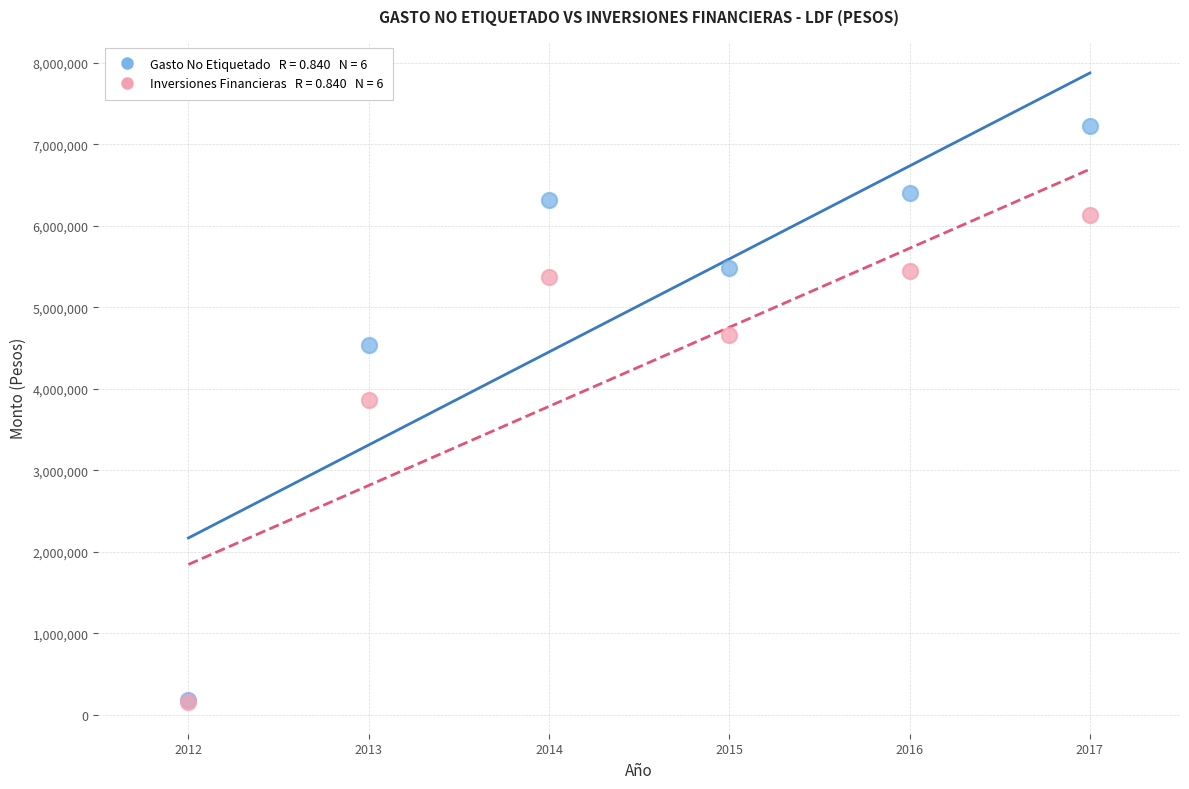

Across all series, what Y value is closest to 3685476?

3859050.9